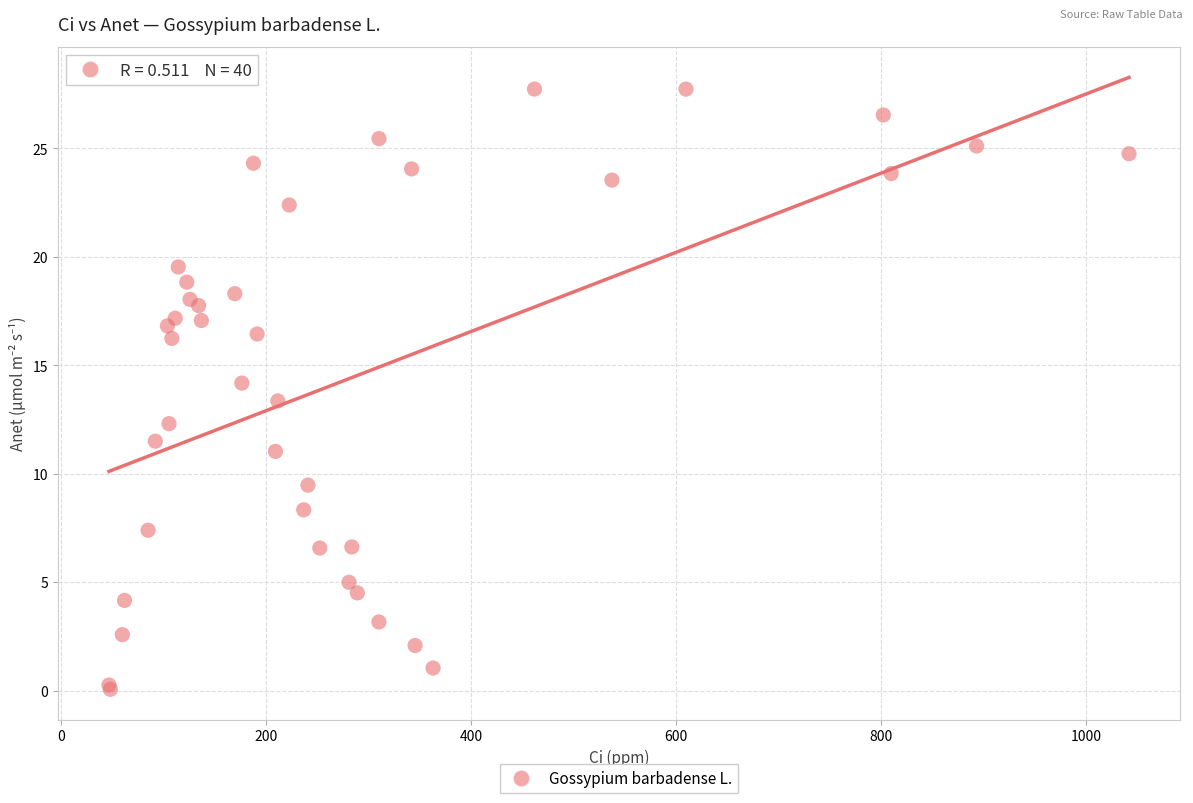

What Y value in the scatter plot is closest to 13?

13.4